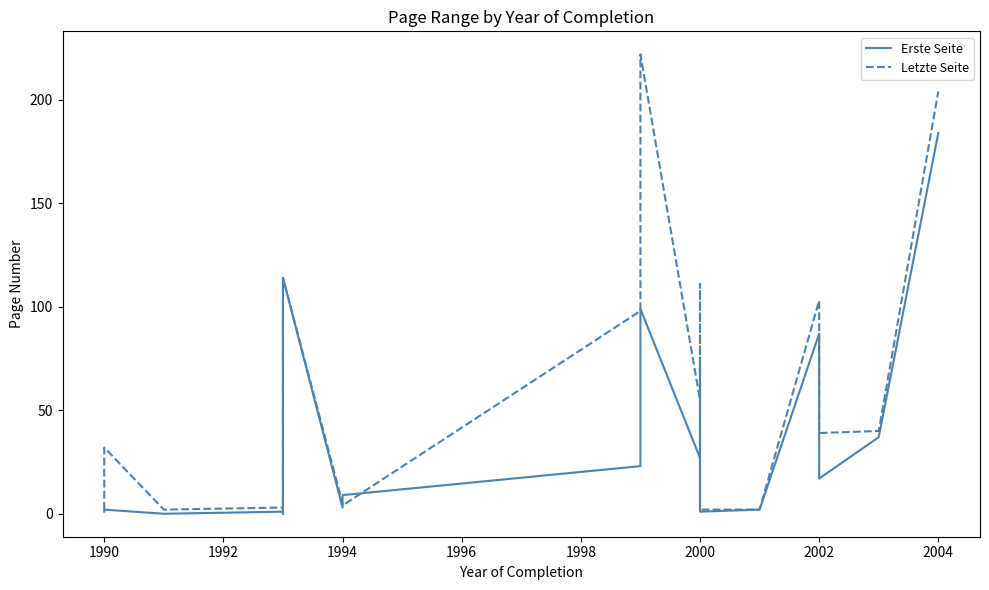

The value of Letzte Seite at 1992 is 1. True or false?

False